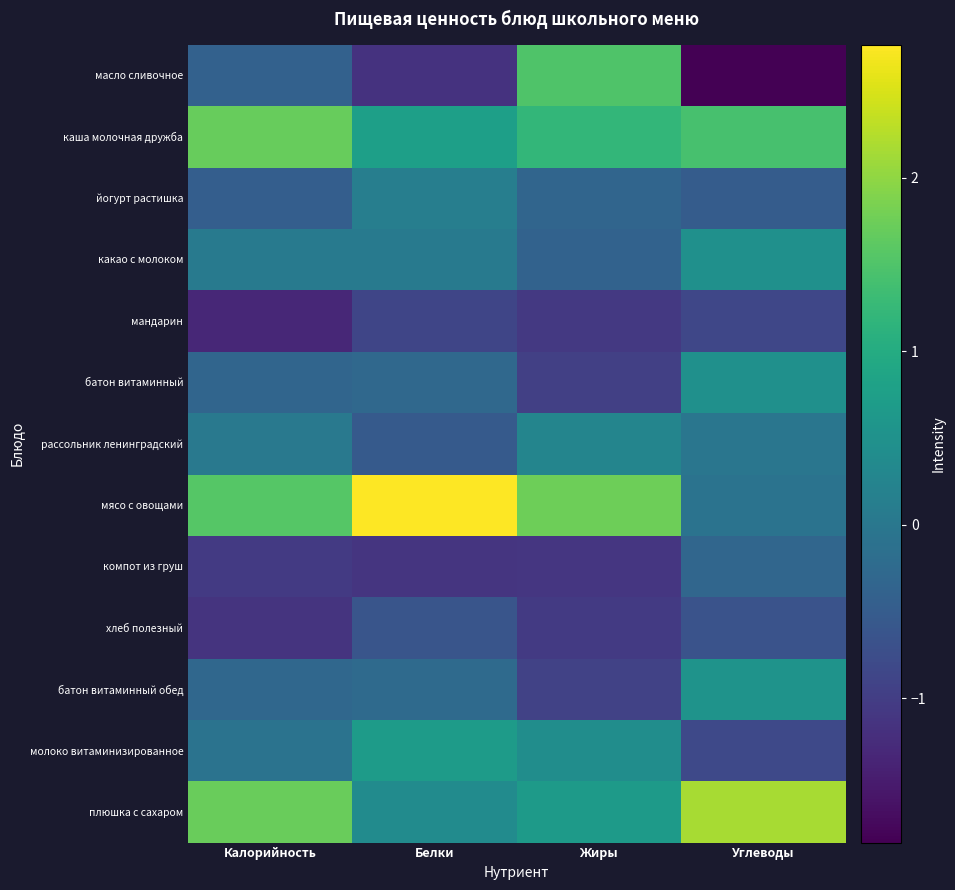

Reading left to right, list all the values displayed in this chart.

масло сливочное: Калорийность=-0.4	Белки=-1.1	Жиры=1.5	Углеводы=-1.8
каша молочная дружба: Калорийность=1.7	Белки=0.8	Жиры=1.2	Углеводы=1.4
йогурт растишка: Калорийность=-0.5	Белки=0.1	Жиры=-0.3	Углеводы=-0.5
какао с молоком: Калорийность=0.1	Белки=0.0	Жиры=-0.4	Углеводы=0.5
мандарин: Калорийность=-1.3	Белки=-0.9	Жиры=-1.1	Углеводы=-0.9
батон витаминный: Калорийность=-0.3	Белки=-0.3	Жиры=-1.0	Углеводы=0.5
рассольник ленинградский: Калорийность=0.0	Белки=-0.5	Жиры=0.3	Углеводы=-0.0
мясо с овощами: Калорийность=1.6	Белки=2.8	Жиры=1.8	Углеводы=-0.1
компот из груш: Калорийность=-1.1	Белки=-1.1	Жиры=-1.1	Углеводы=-0.3
хлеб полезный: Калорийность=-1.1	Белки=-0.6	Жиры=-1.1	Углеводы=-0.7
батон витаминный обед: Калорийность=-0.3	Белки=-0.2	Жиры=-0.9	Углеводы=0.5
молоко витаминизированное: Калорийность=-0.1	Белки=0.7	Жиры=0.4	Углеводы=-0.8
плюшка с сахаром: Калорийность=1.7	Белки=0.4	Жиры=0.7	Углеводы=2.2